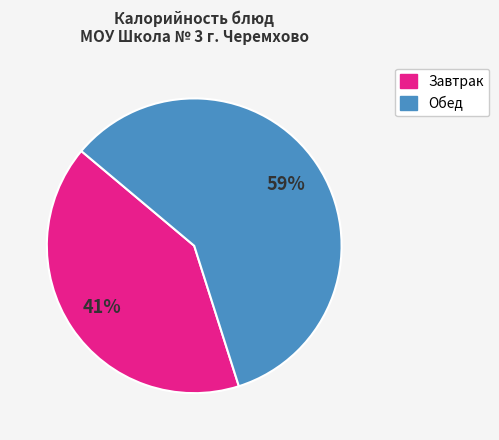

How many segments does this pie chart have?

2